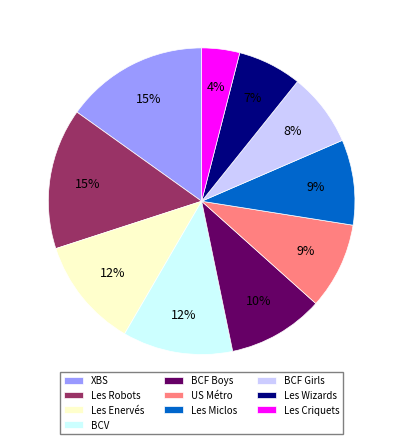

Is the sum of BCF Girls and XBS greater than half?

No